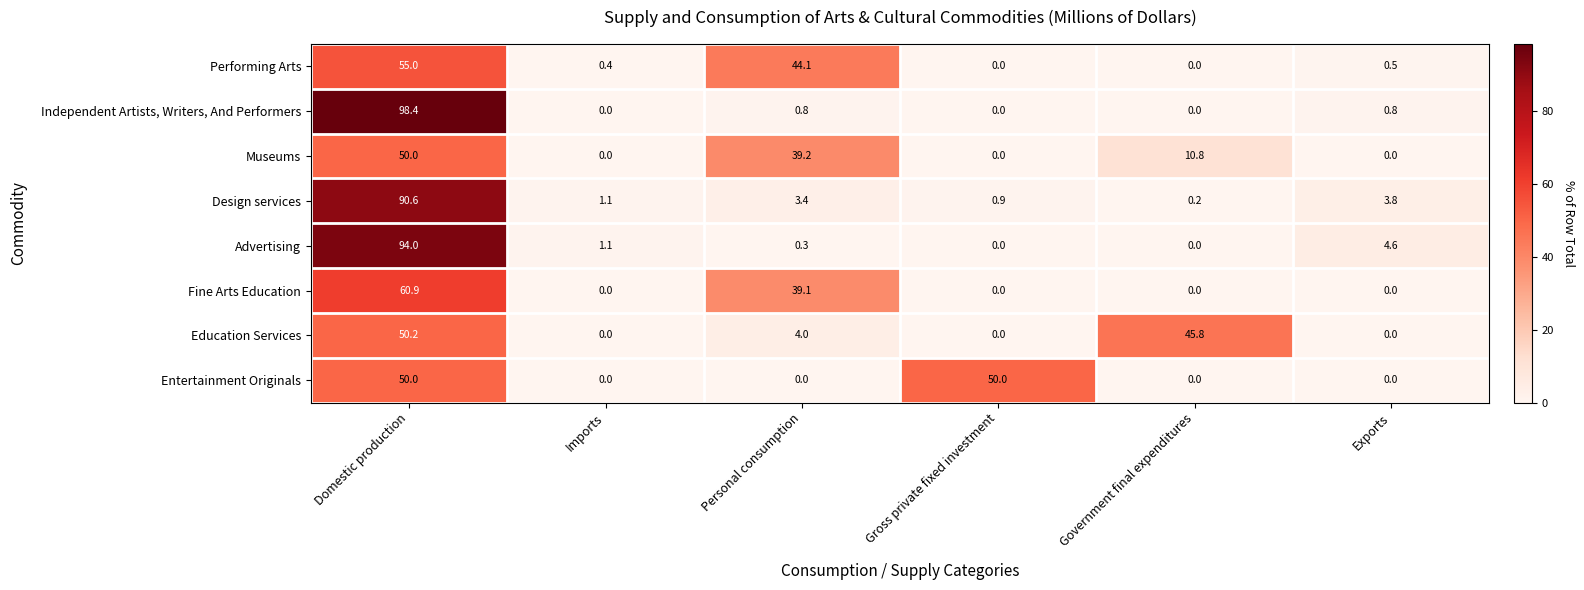

The Education Services series shows 17.8 at Government final expenditures. True or false?

False